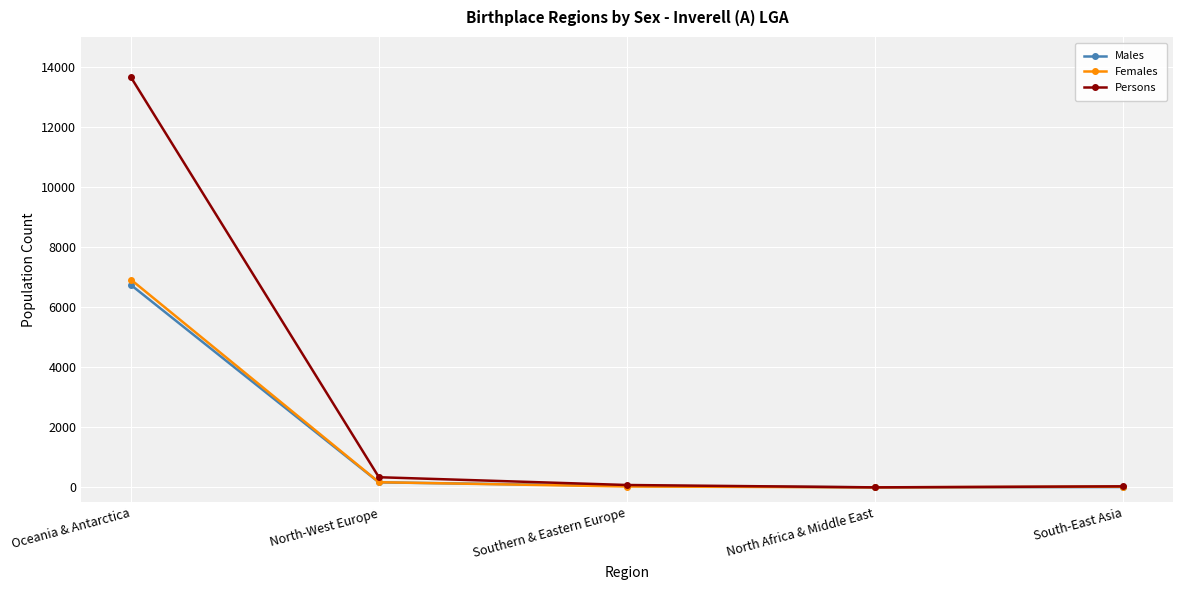

How many values in the Males series are below 50?

2